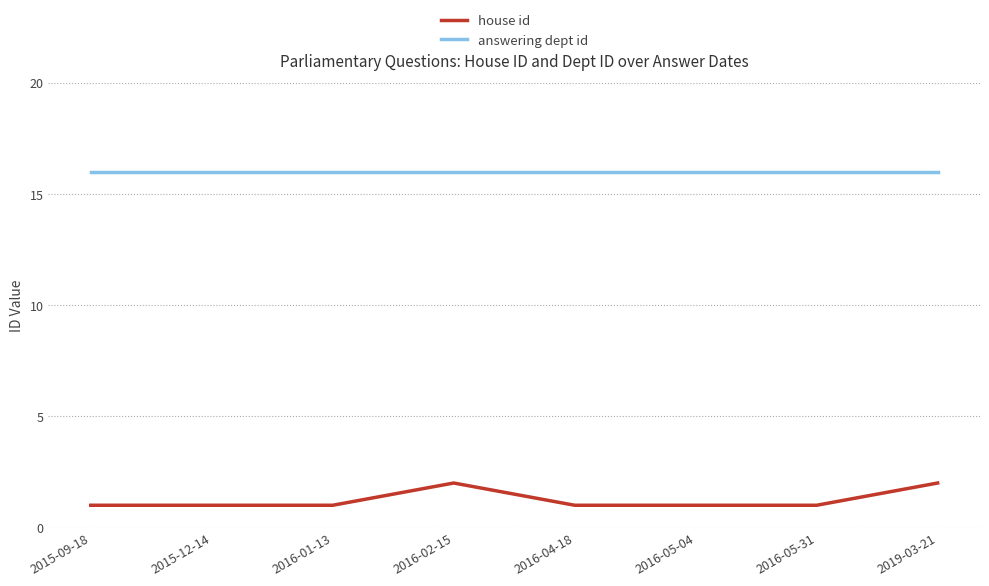

What is the lowest value of the answering dept id series?

16